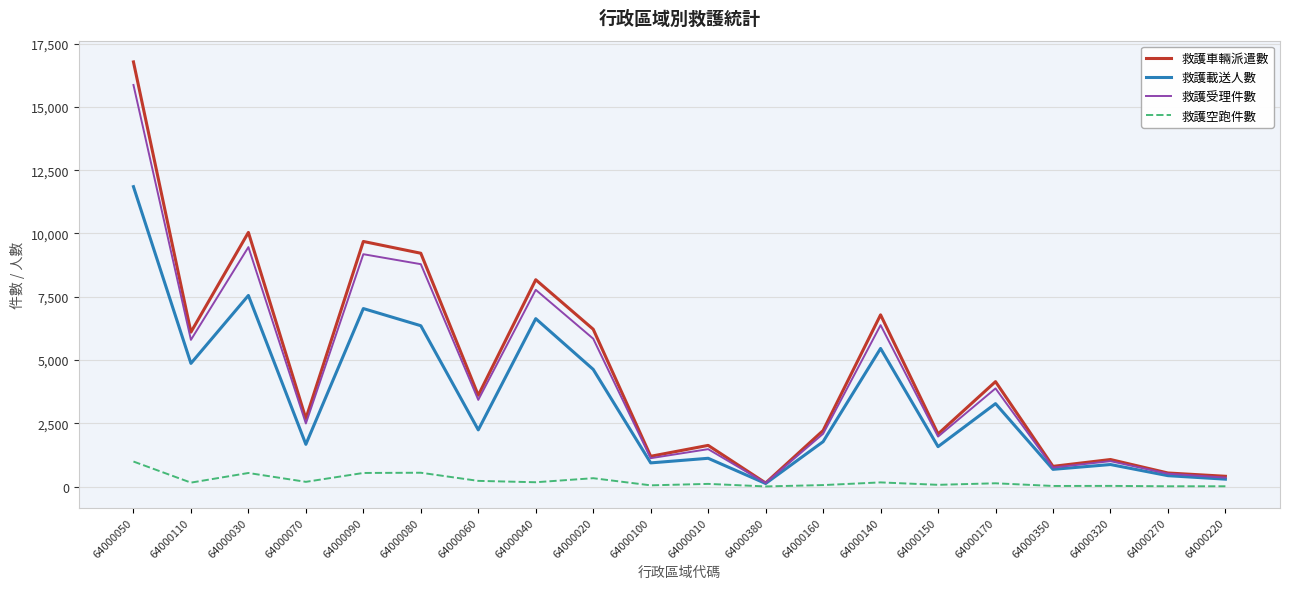

What is the spread (max minus min) of values at 64000100?

1148